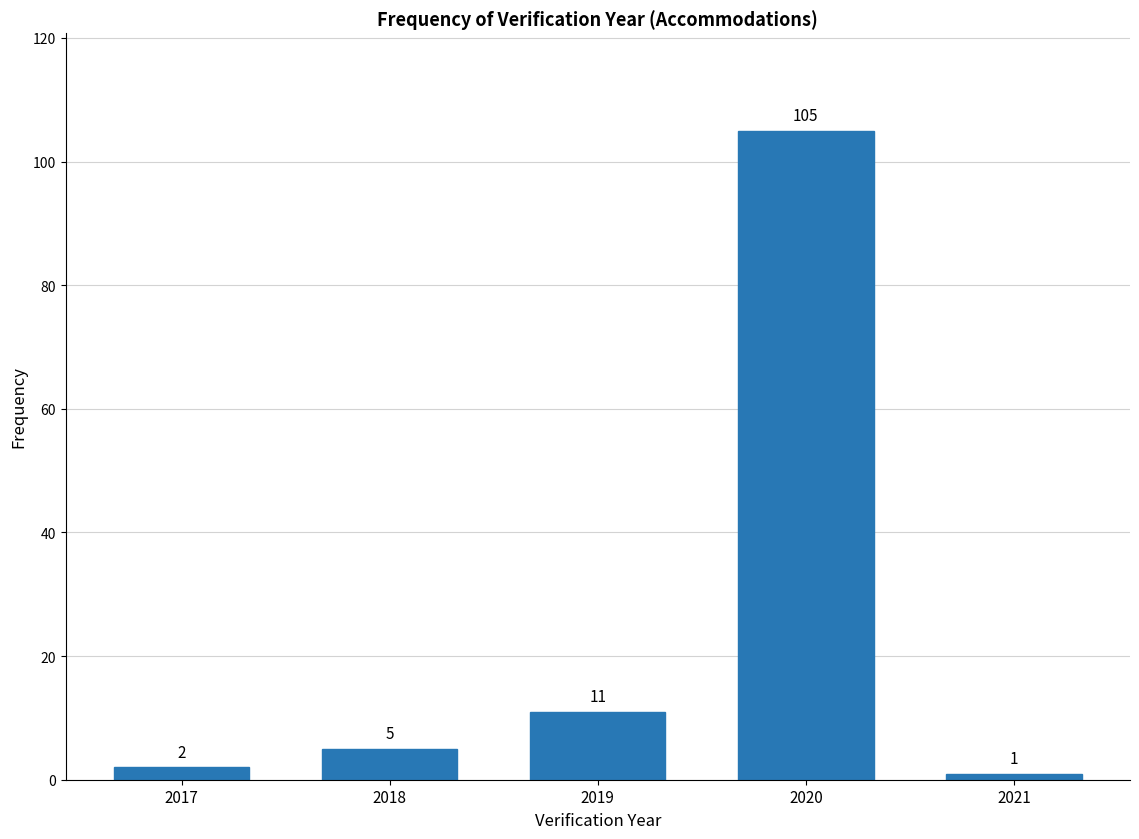

Reading left to right, what are all the values shown in this chart?

2	5	11	105	1